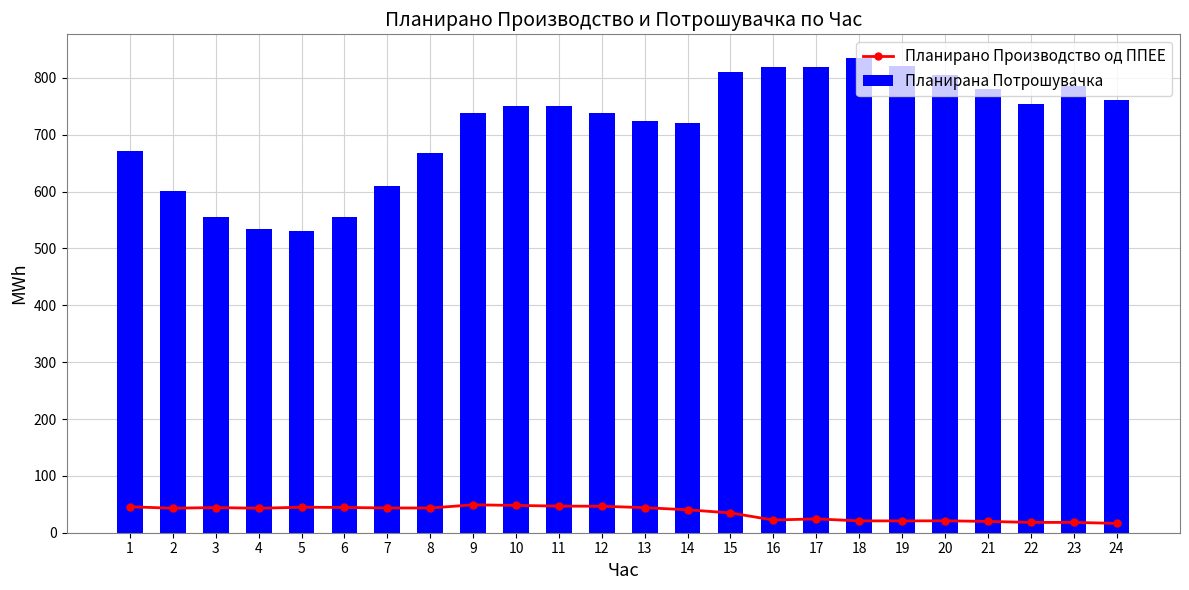

Reading right to left, what are all the values shown in this chart?

Планирано Производство од ППЕЕ: 16.5	18.1	18.2	19.9	21.0	20.8	20.8	24.3	22.3	34.8	40.3	44.1	46.6	46.8	48.0	49.1	43.5	43.6	44.4	44.9	43.0	44.2	43.1	45.6
Планирана Потрошувачка: 761.7	786.0	754.8	779.8	805.1	821.6	834.8	819.9	818.3	810.0	721.0	724.8	738.3	751.0	750.2	738.0	668.4	609.8	556.1	531.5	534.0	555.3	601.8	671.1